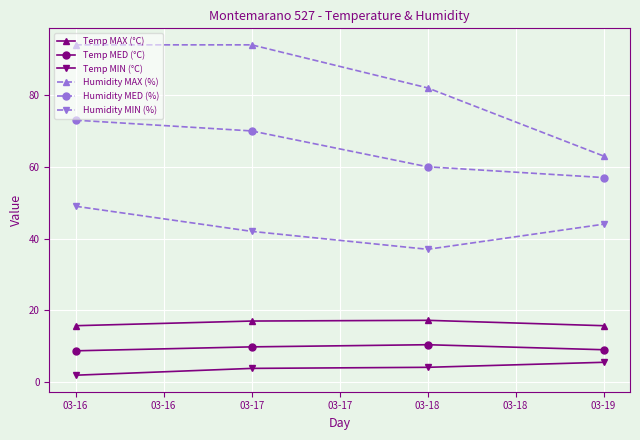

At how many categories does at least one series exceed 27?

4